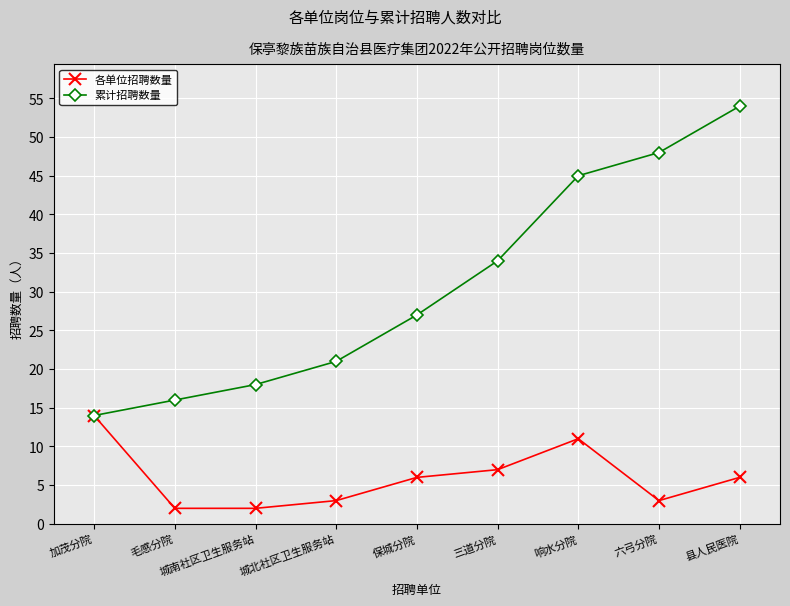

Where does the 各单位招聘数量 series first go above 6?

加茂分院